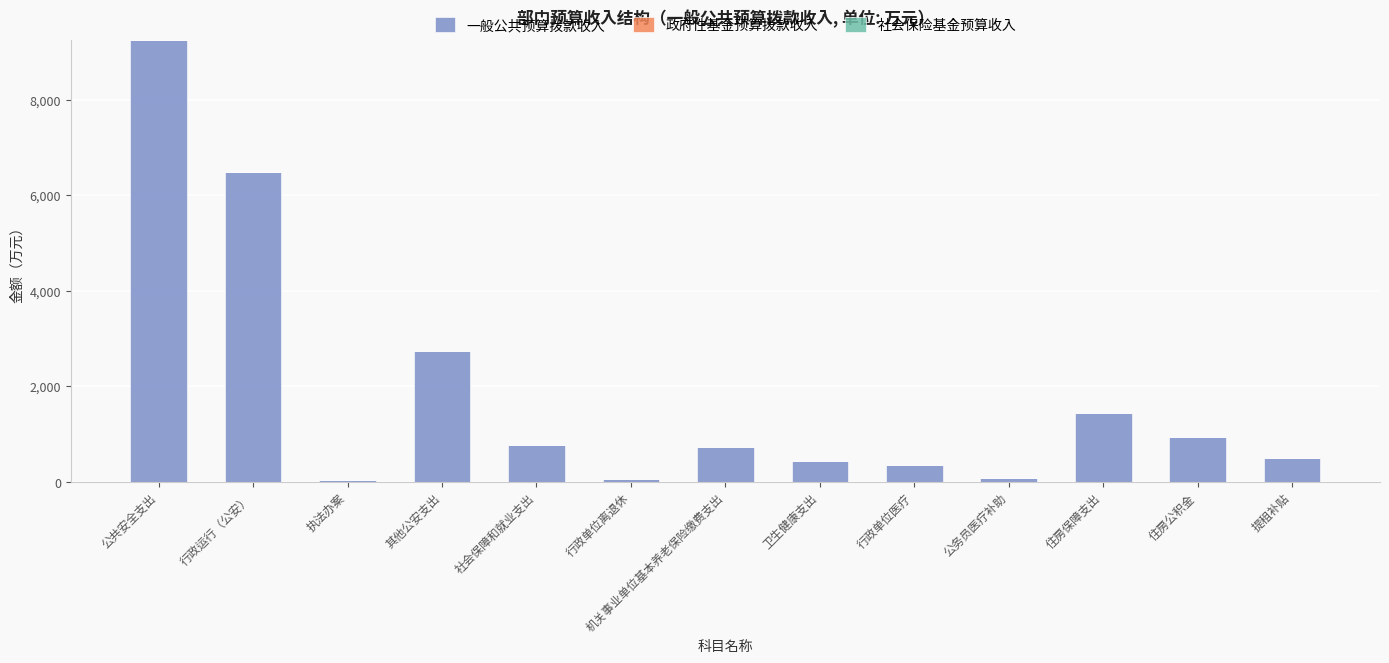

What is the greatest value displayed?

9247.2